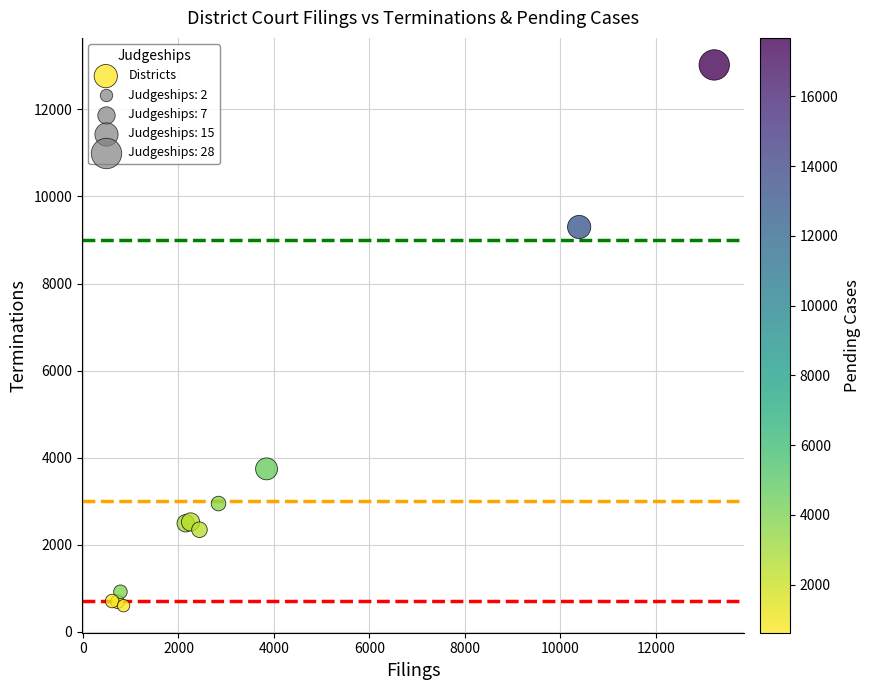

What Y value in the scatter plot is closest to 6809?

9298